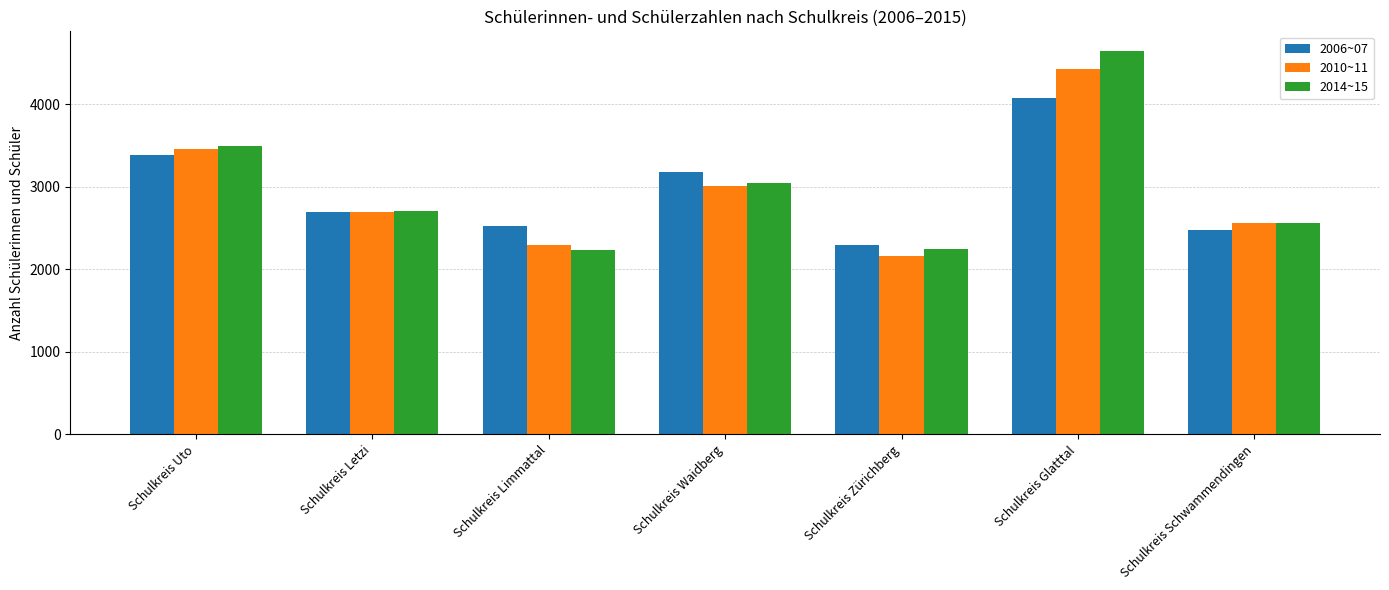

Is the value of 2014~15 at Schulkreis Zürichberg greater than the value of 2006~07 at Schulkreis Glatttal?

No